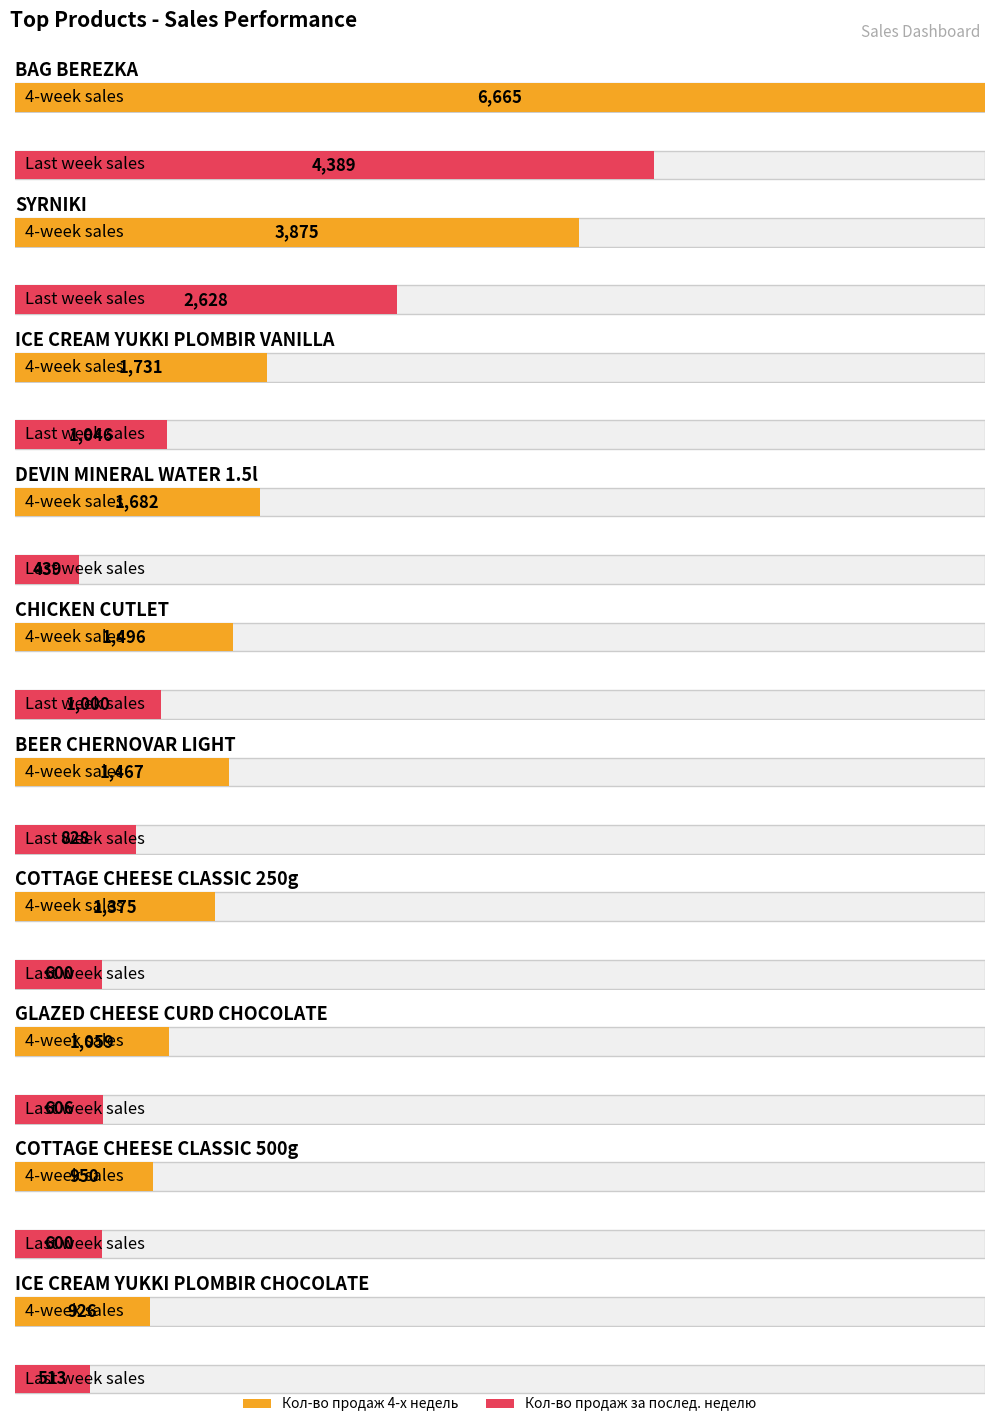

Is it true that Кол-во продаж за послед. неделю equals 1026 at GLAZED CHEESE CURD CHOCOLATE?

False